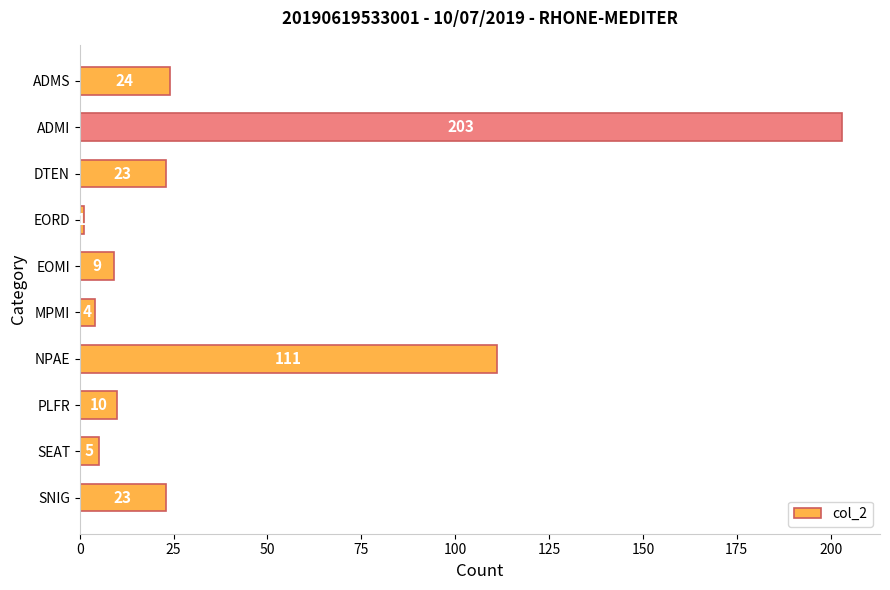

Reading bottom to top, list all the values displayed in this chart.

23	5	10	111	4	9	1	23	203	24